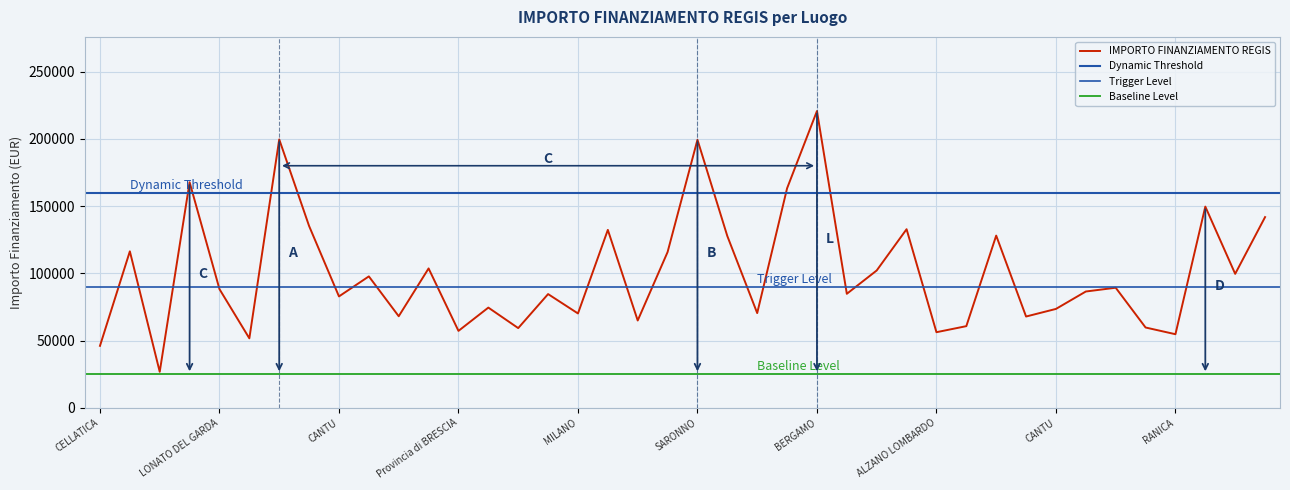

Where is the data nearest to the value 123696?

GALLARATE